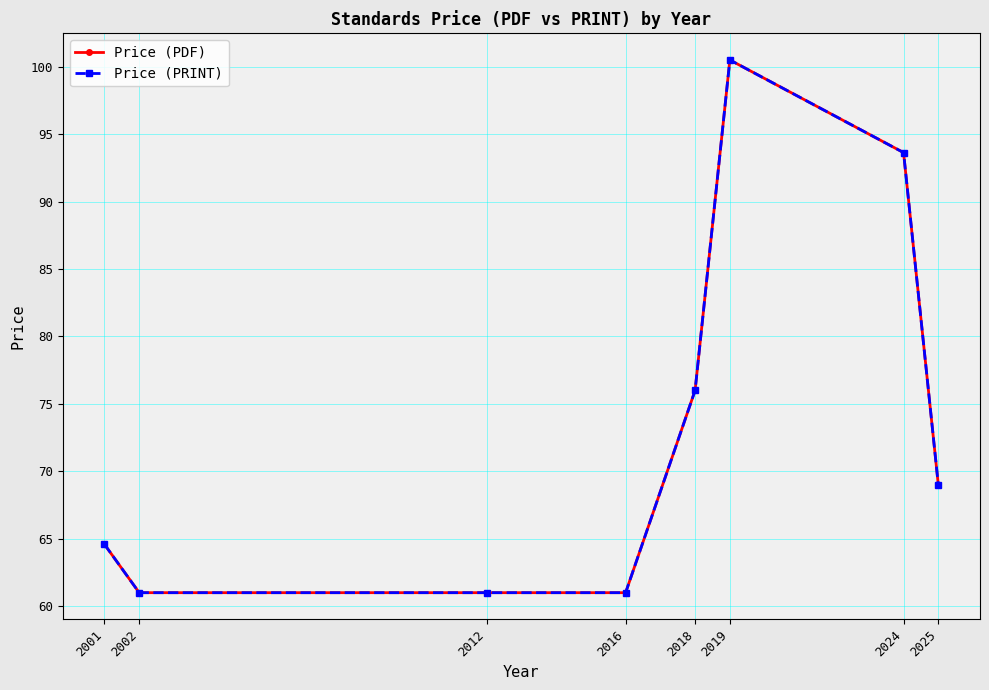

How many lines are shown in the chart?

2